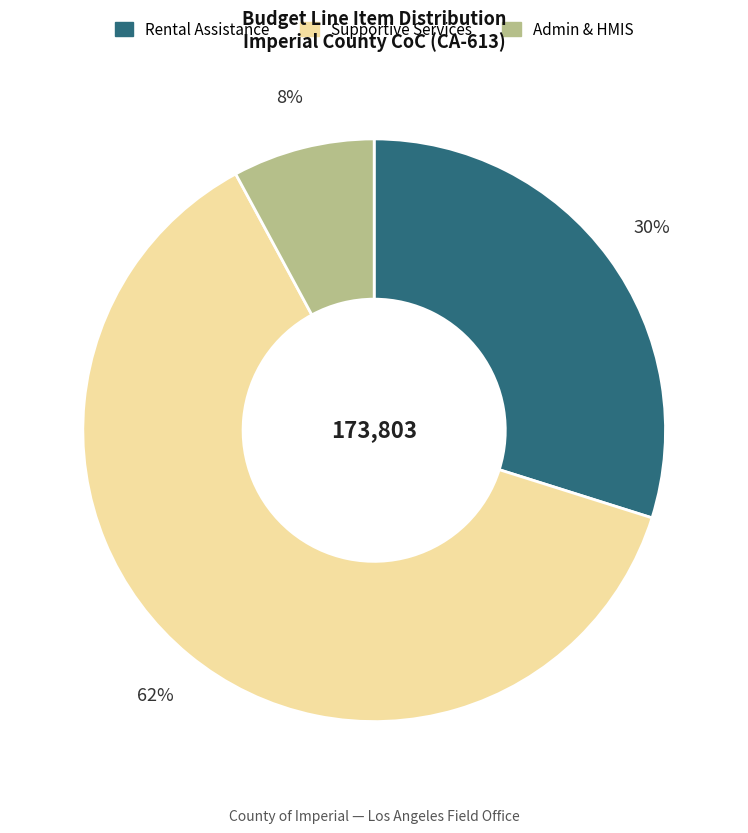

To the nearest percent, what is the difference between the largest and smallest slice percentages?

54%